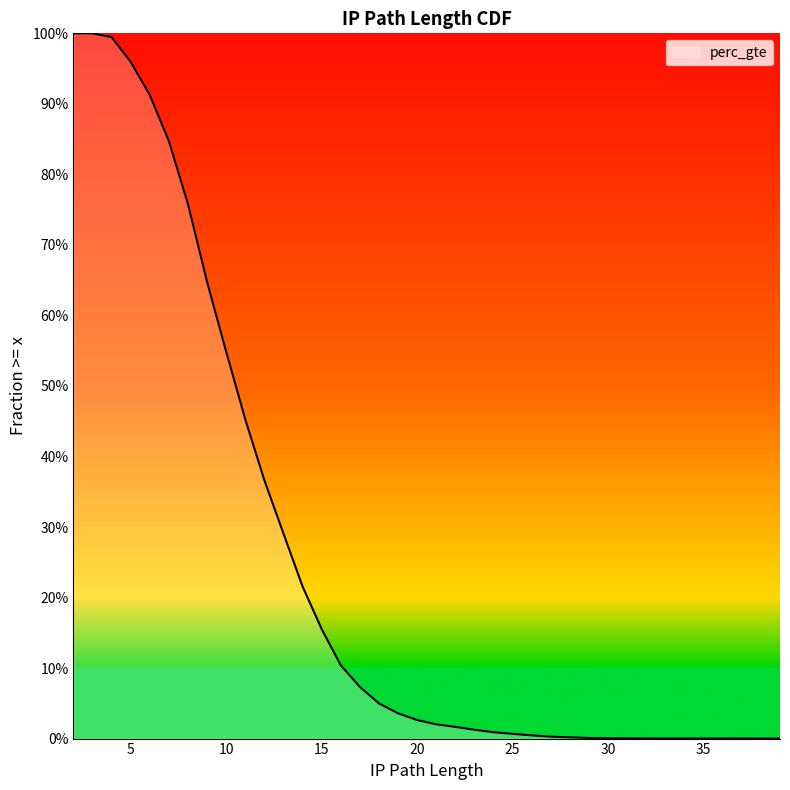

Does the chart display data point markers on the line(s)?

No